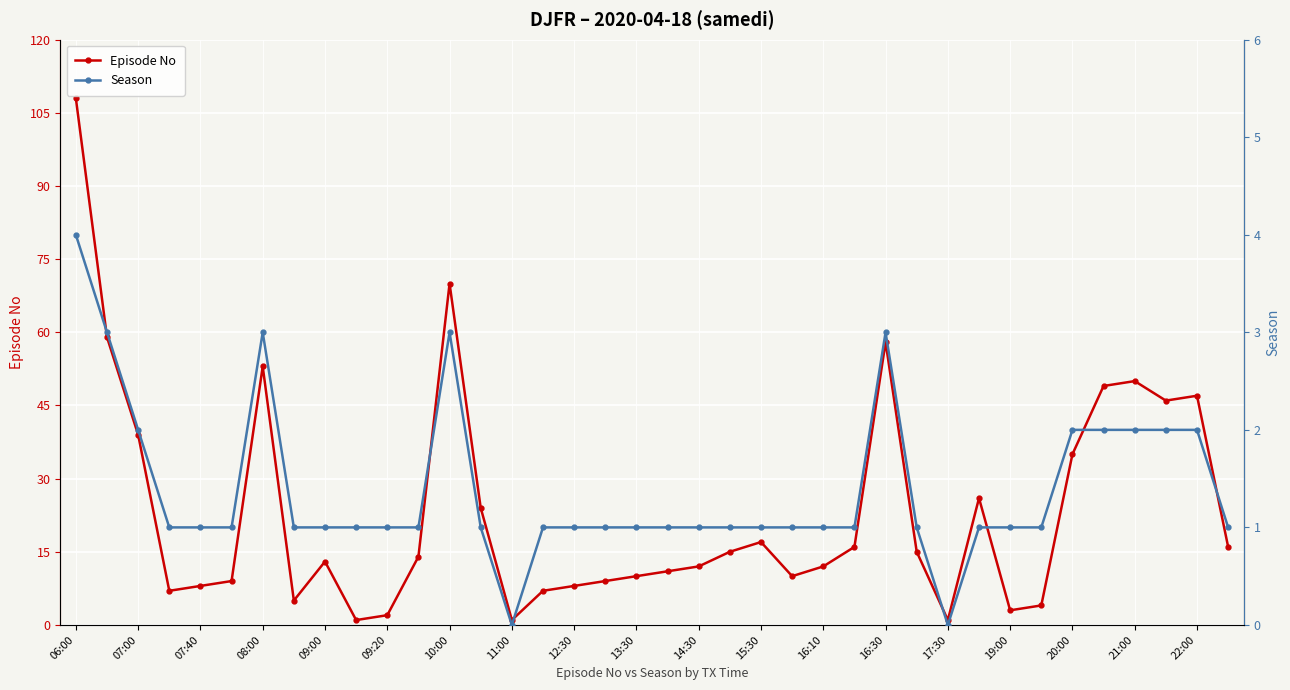

True or false: Episode No has a value of 12 at 16:10.

True